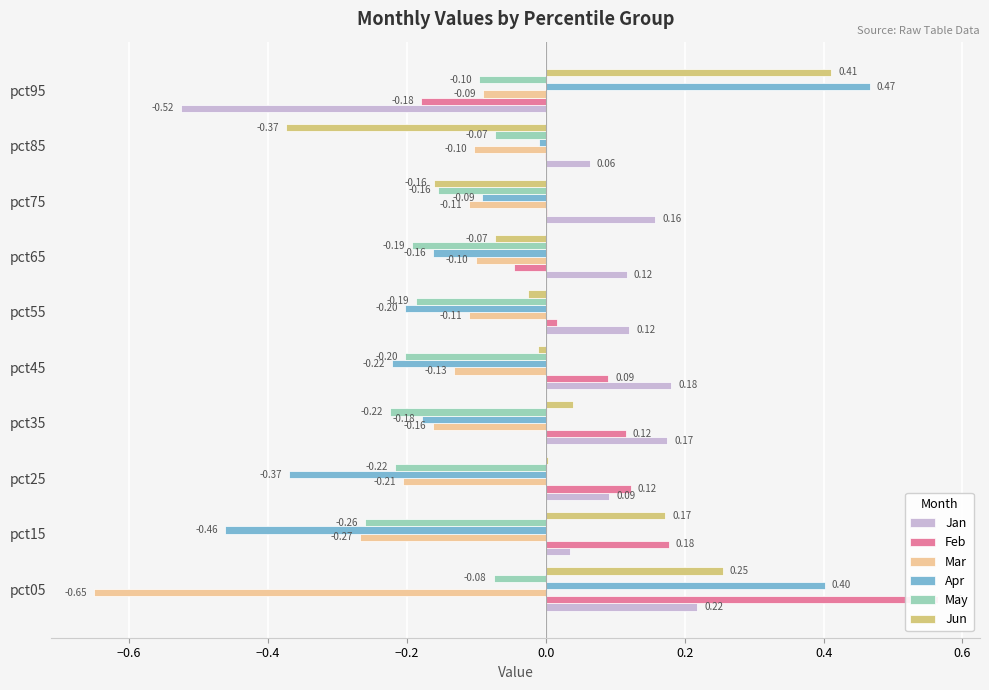

What is the smallest value displayed?

-0.7